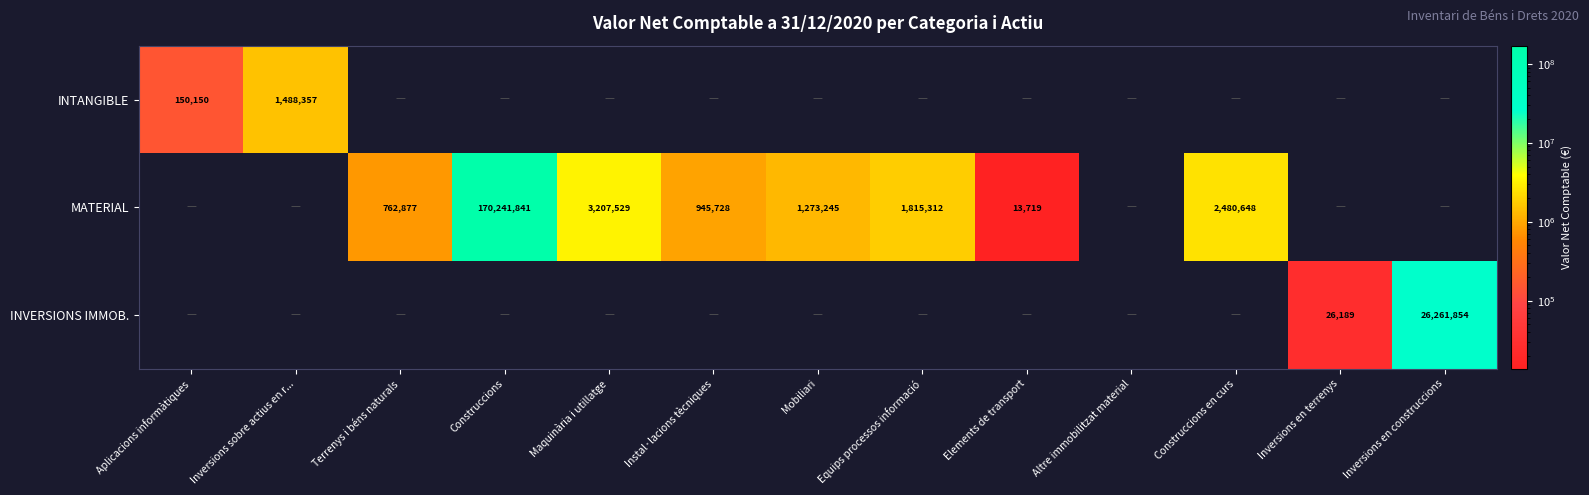

At how many categories does at least one series exceed 37638358?

1